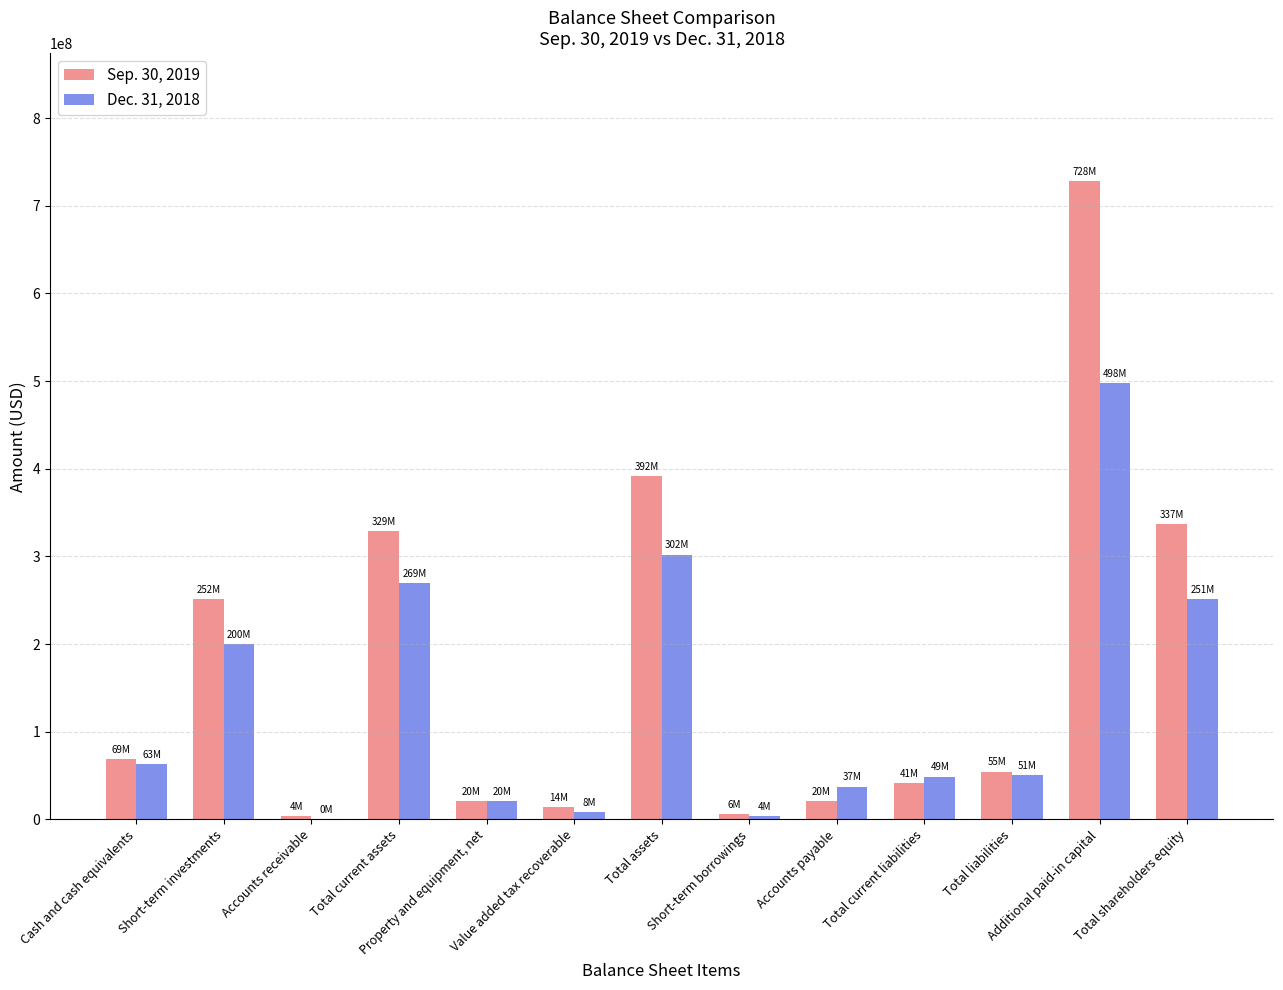

Count the number of data series in this chart.

2